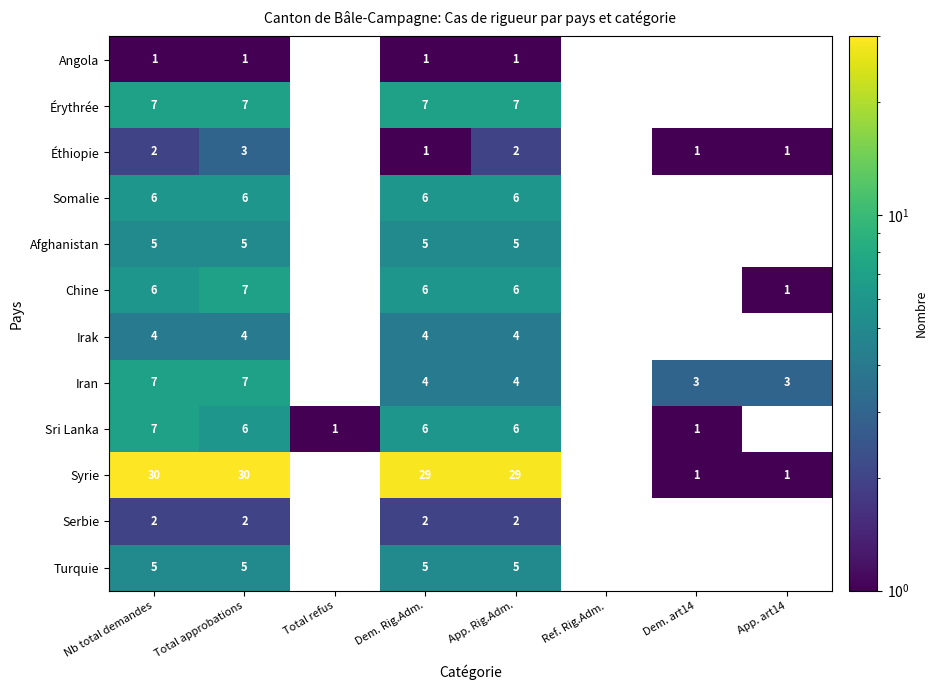

Is it true that Chine equals 10 at Total approbations?

False